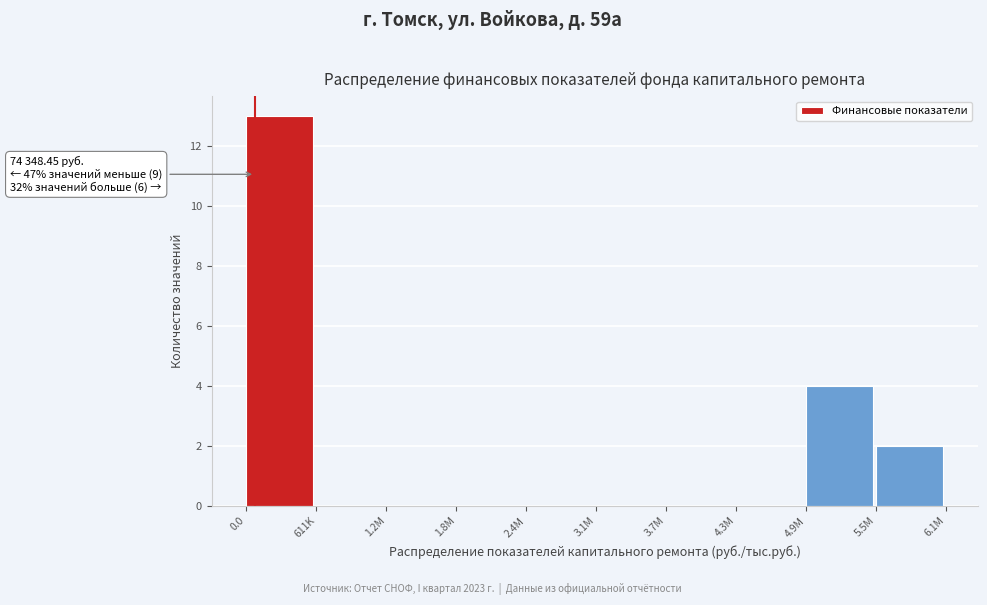

Reading right to left, list all the values displayed in this chart.

5.5M=2	4.9M=4	4.3M=0	3.7M=0	3.1M=0	2.4M=0	1.8M=0	1.2M=0	611K=0	0.0=13